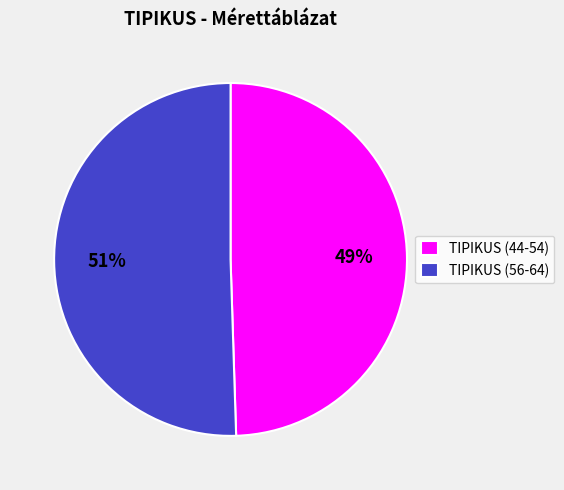

To the nearest percent, what percentage of the pie is TIPIKUS (56-64)?

51%